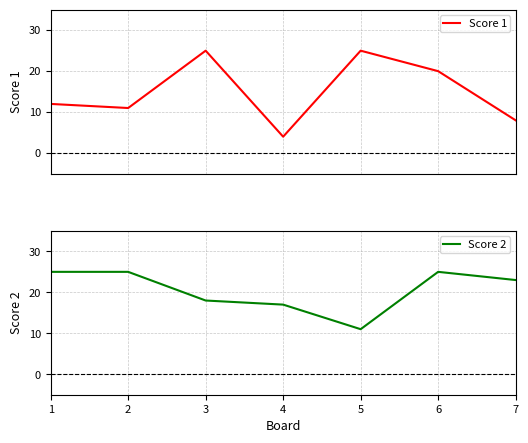

Which series has the largest range (max minus min)?

Score 1